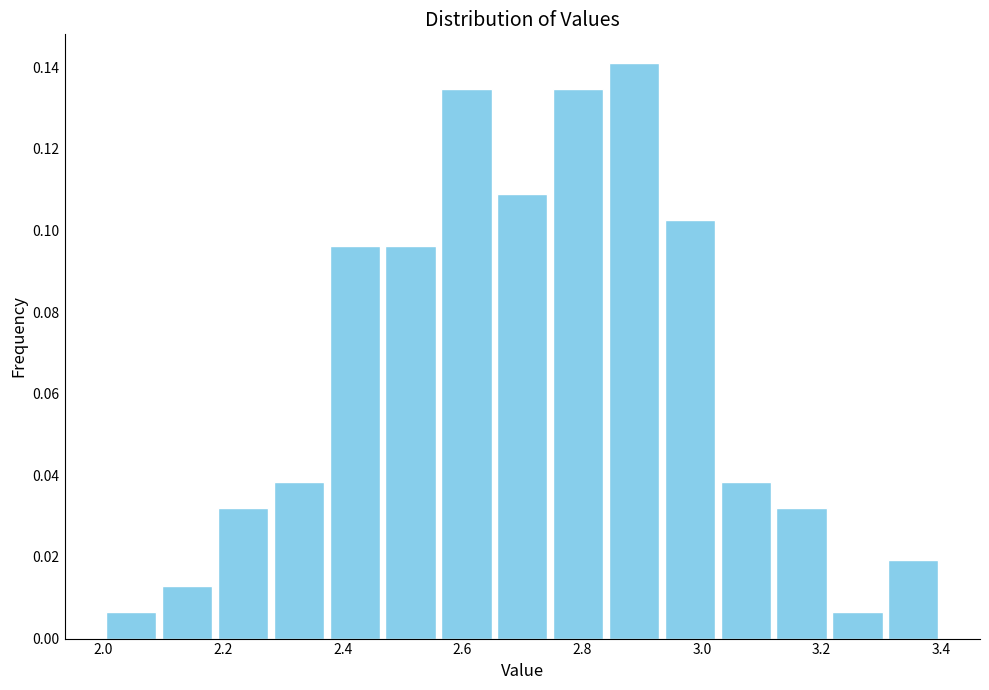

Reading left to right, transcribe this chart: for each bar, give the range it covers on the x-axis and its height. Neither the bar edges nor the heights are printed on the chart, so give them approximately, as read against the axes.

2.00 to 2.10: 0.006
2.10 to 2.18: 0.012
2.18 to 2.28: 0.032
2.28 to 2.38: 0.038
2.38 to 2.46: 0.096
2.46 to 2.56: 0.096
2.56 to 2.66: 0.134
2.66 to 2.74: 0.108
2.74 to 2.84: 0.134
2.84 to 2.94: 0.142
2.94 to 3.02: 0.102
3.02 to 3.12: 0.038
3.12 to 3.22: 0.032
3.22 to 3.30: 0.006
3.30 to 3.40: 0.020